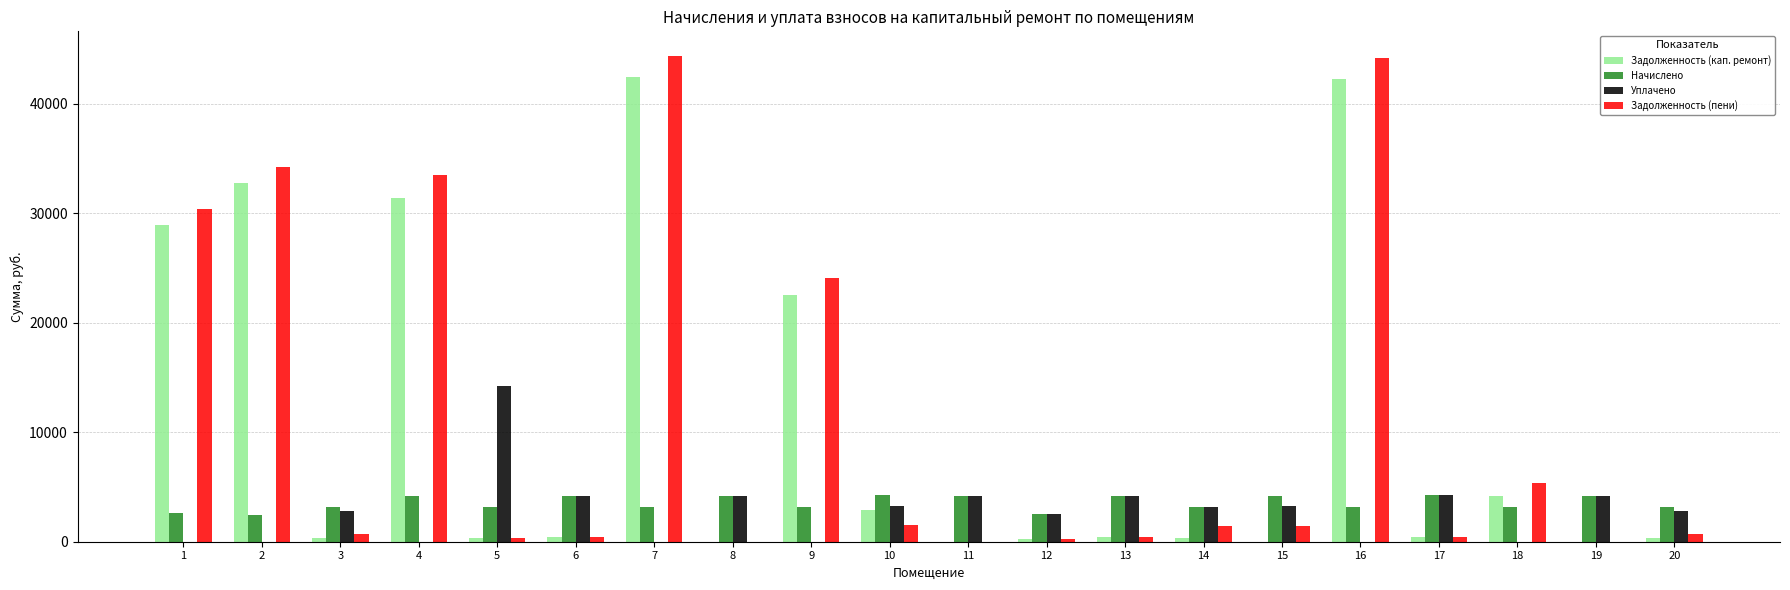

What is the total value across all series at 7?

90046.9